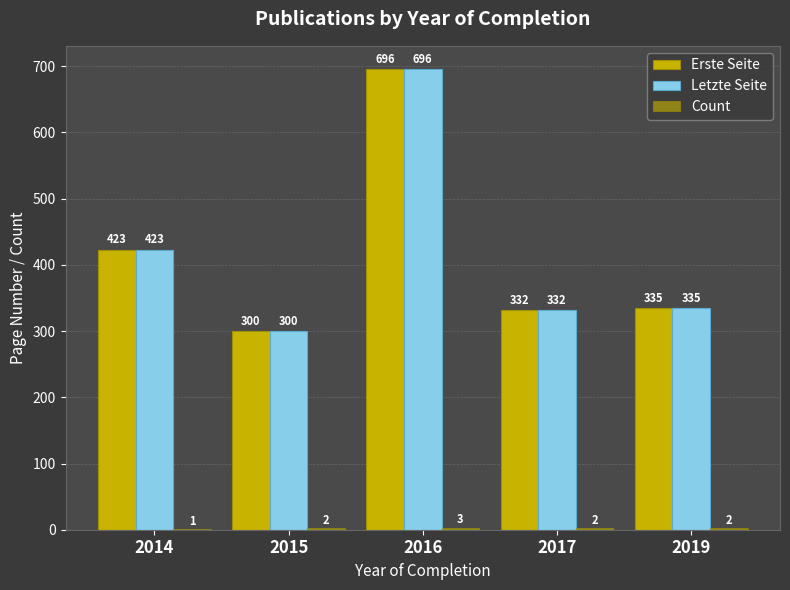

What is the approximate value of Erste Seite at 2019, to the nearest 10?

340